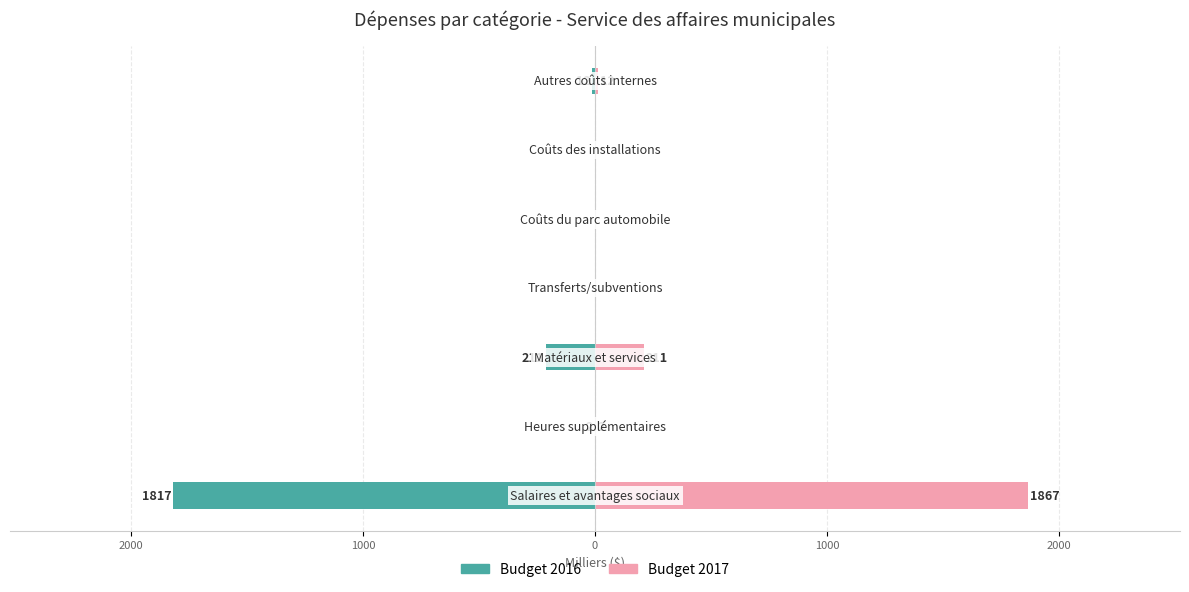

What is the value of the Budget 2016 bar at the 5th from the left?

-211